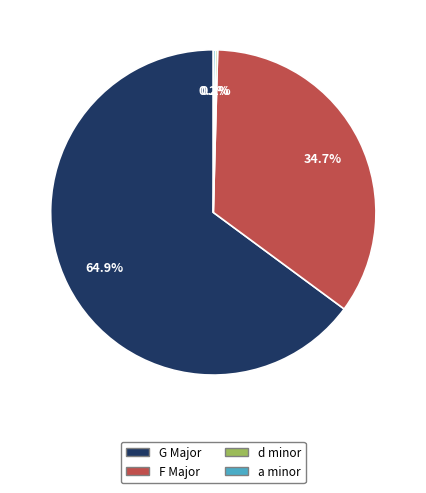

Which category has the biggest portion of the pie?

G Major